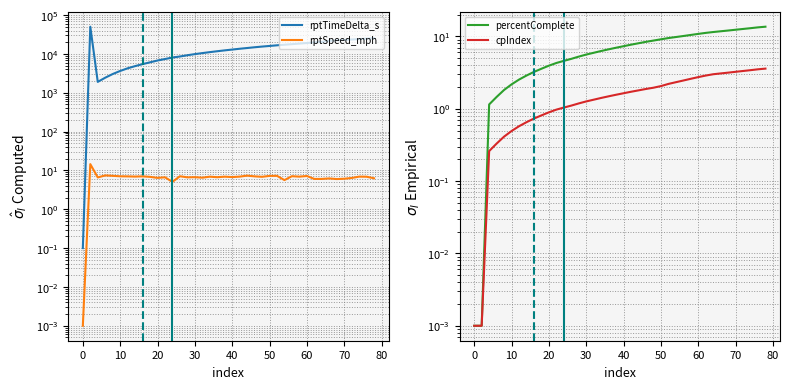

What are all the series names shown in the legend?

rptTimeDelta_s, rptSpeed_mph, percentComplete, cpIndex